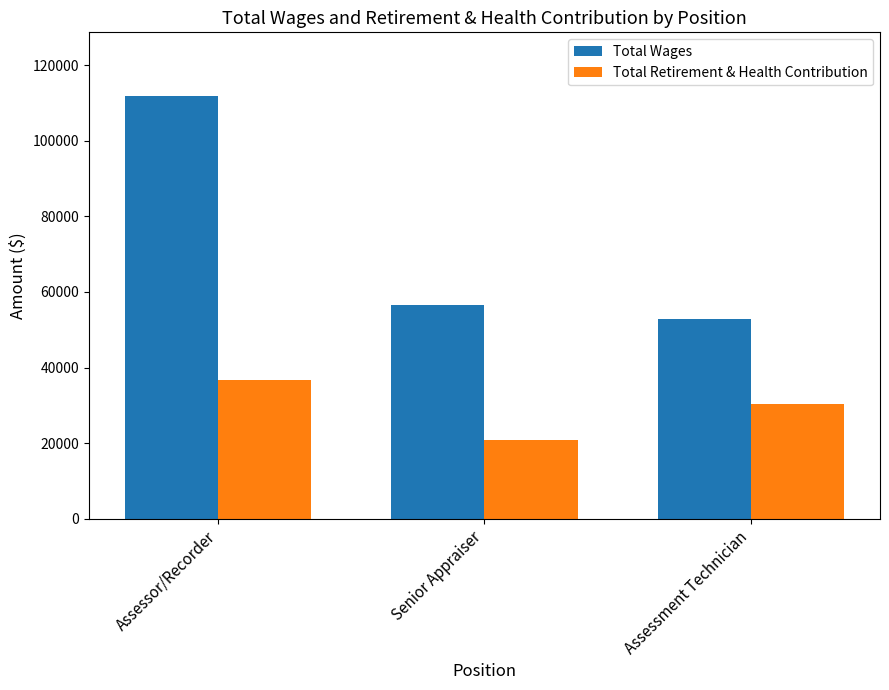

How many data points does each series have?

3